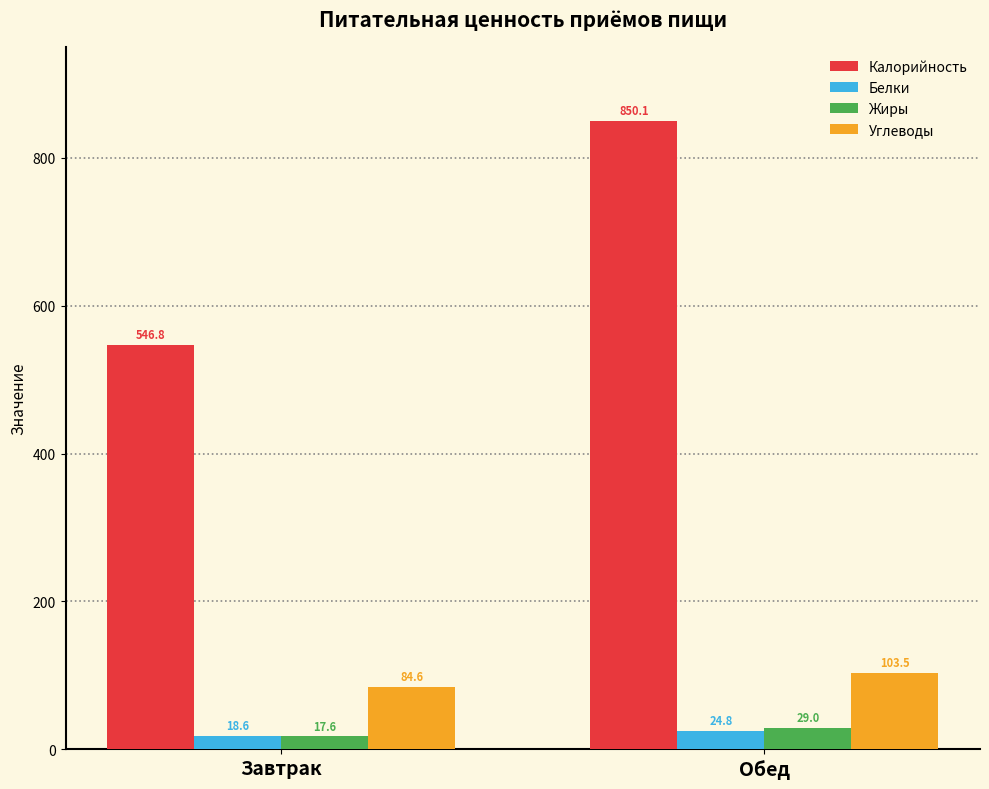

What is the sum of the Жиры values at Обед and Завтрак?

46.6